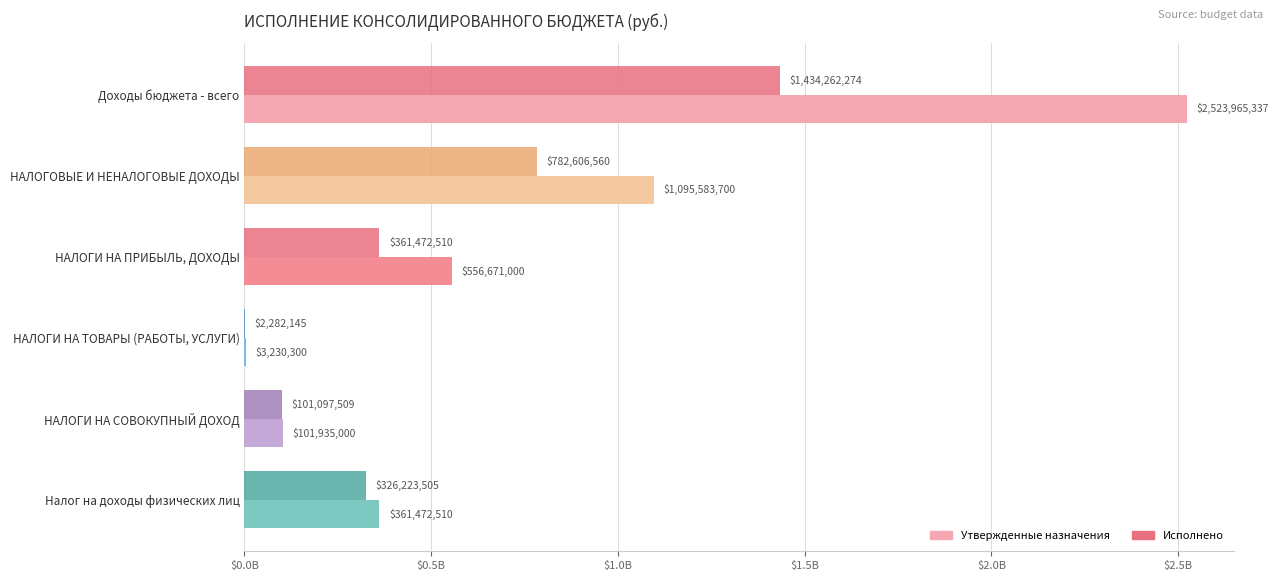

What is the minimum value for Утвержденные назначения?

3230300.0